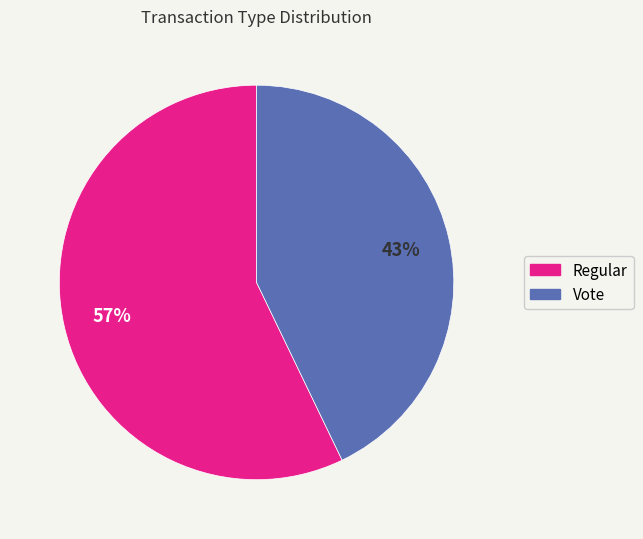

To the nearest percent, what portion does Regular represent?

57%